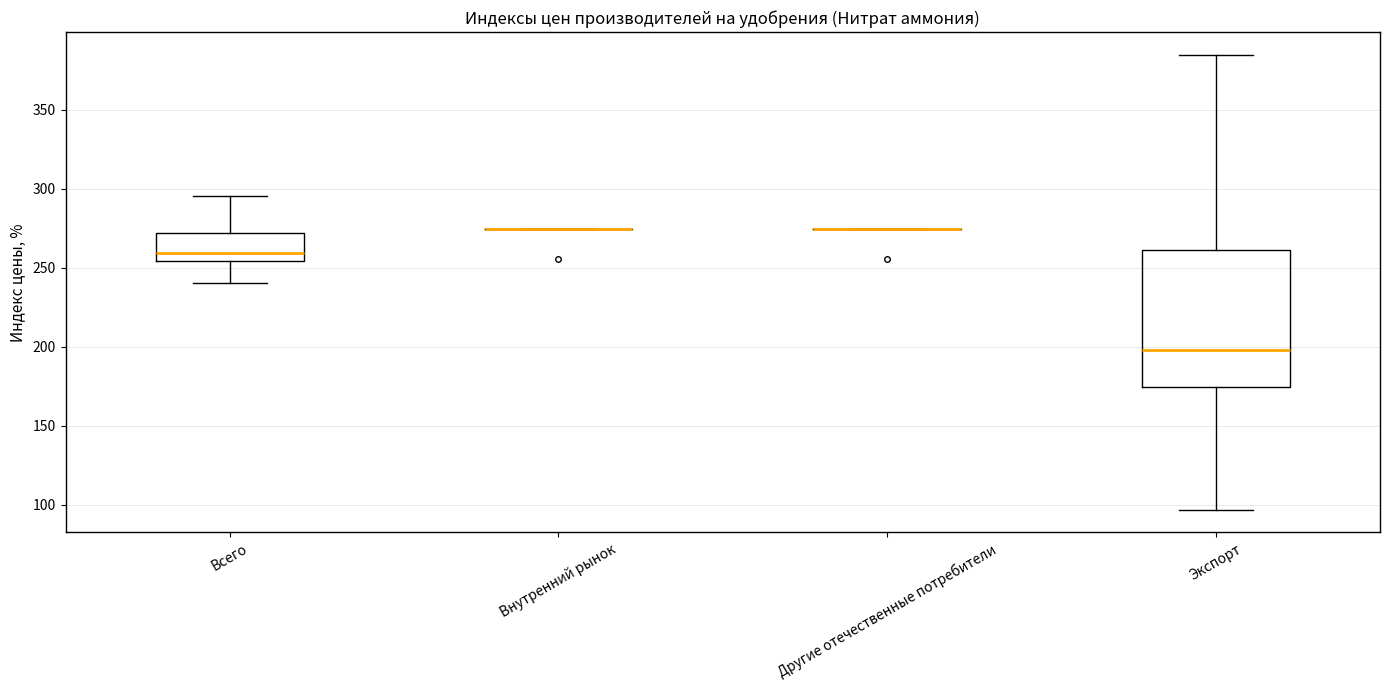

Reading left to right, transcribe this box plot: for each box, give where its median line is, the range the box spans, and where its two whiskers end, as read against the y-axis. The values are not printed on the chart, so give them approximately, as read against the axis.

Всего: median 260, box 255 to 270, whiskers 240 to 295
Внутренний рынок: box collapsed to a line at 275, whiskers 275 to 275
Другие отечественные потребители: box collapsed to a line at 275, whiskers 275 to 275
Экспорт: median 200, box 175 to 260, whiskers 95 to 385